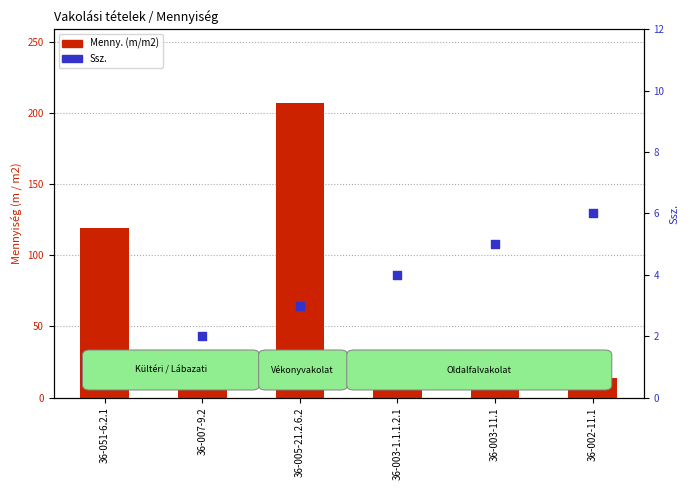

Which series has the largest total across all categories?

Menny. (m/m2)